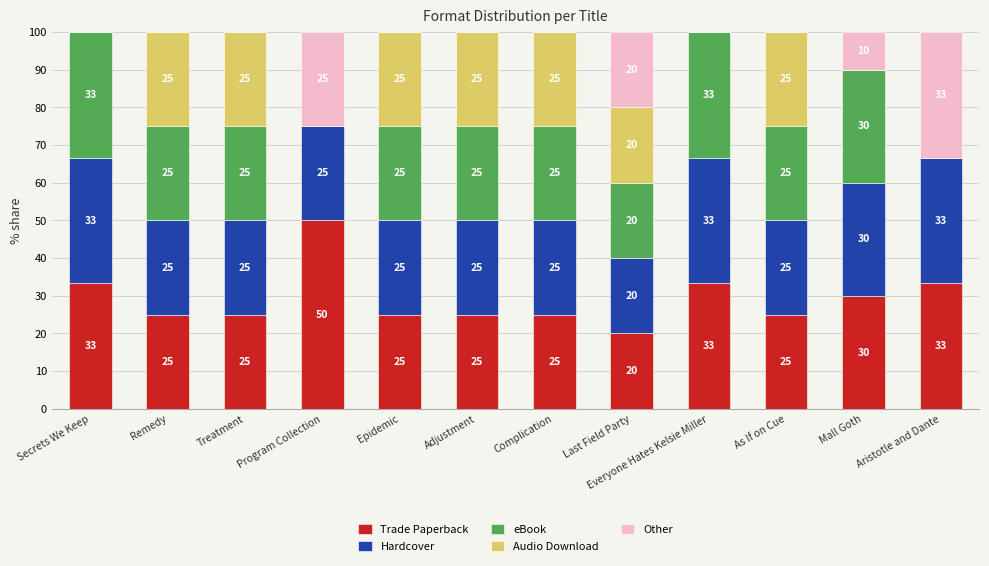

Is it true that Trade Paperback equals 44.2 at Aristotle and Dante?

False